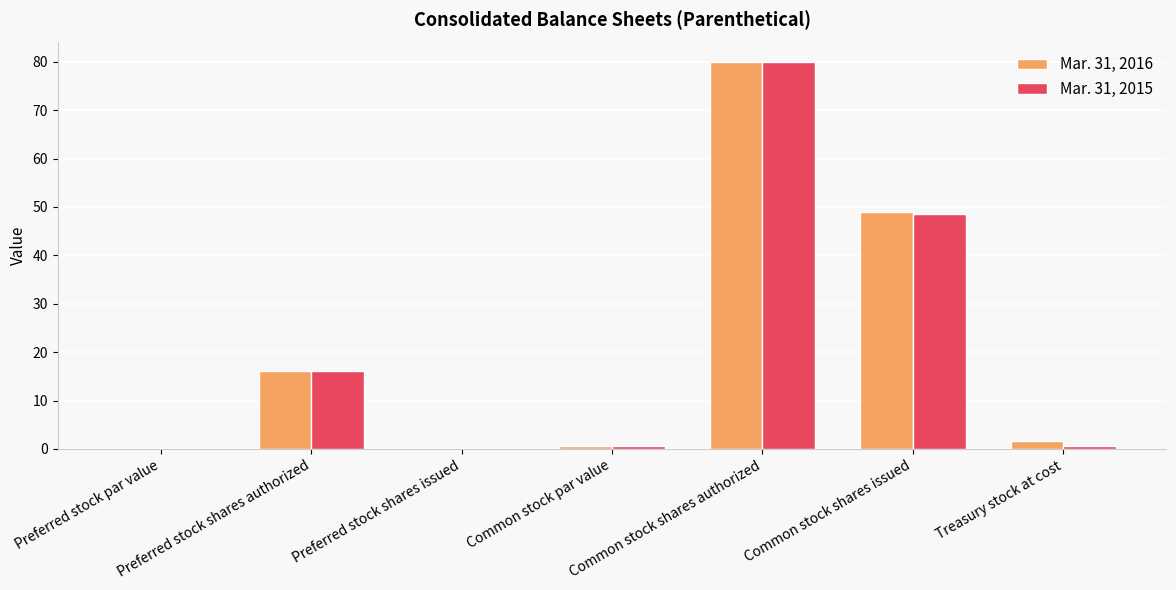

What is the total value across all series at Common stock shares authorized?

160.0